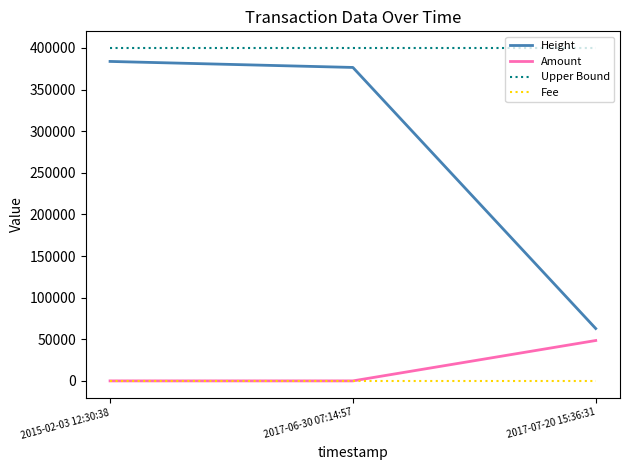

What is the maximum value for Height?

383835